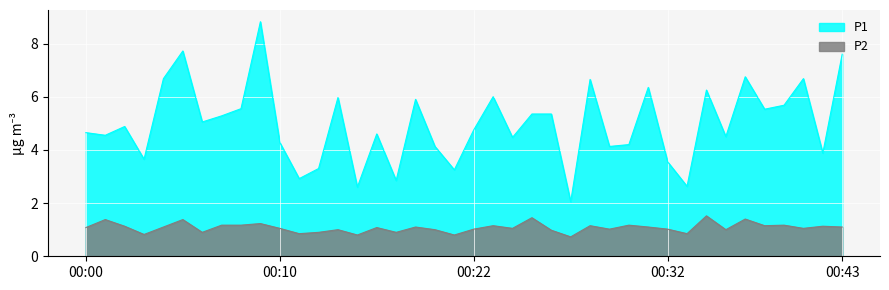

Which label corresponds to the smallest value in the chart?

00:28